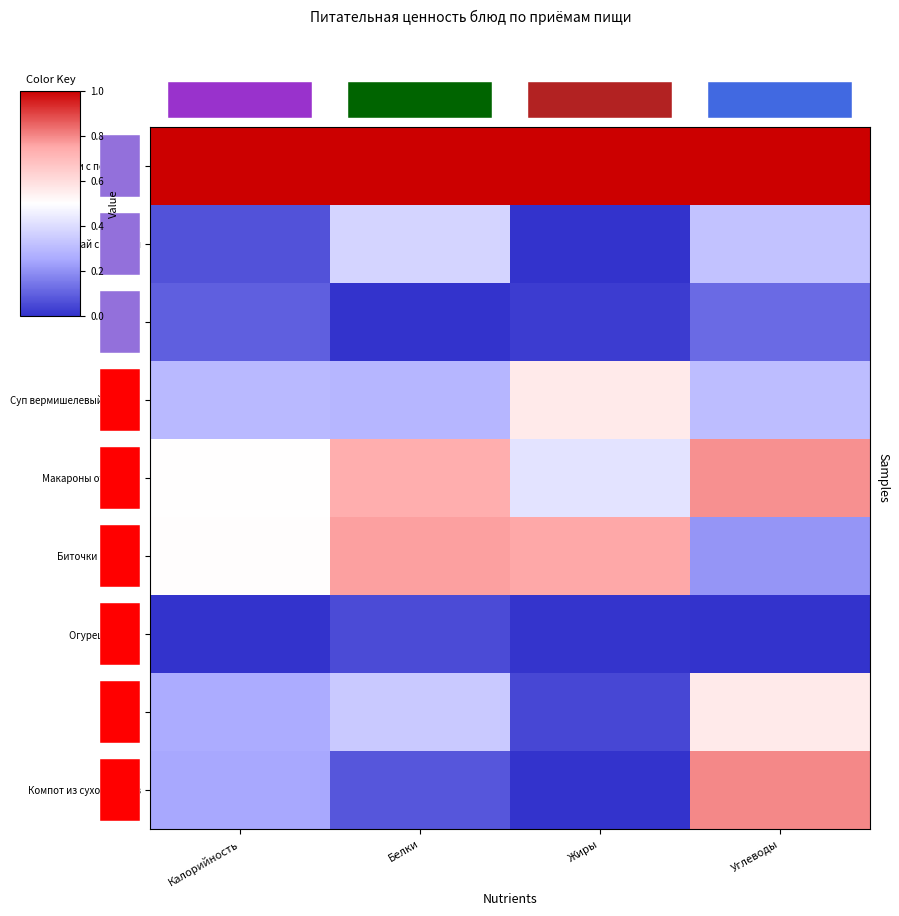

What is the difference between the maximum and second lowest values in the Чай с сахаром series?

0.3